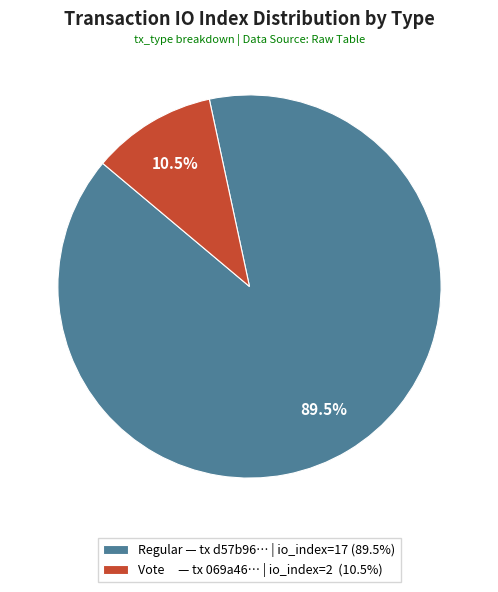

What is the smallest slice in the pie chart?

Vote — tx 069a46… | io_index=2 (10.5%)